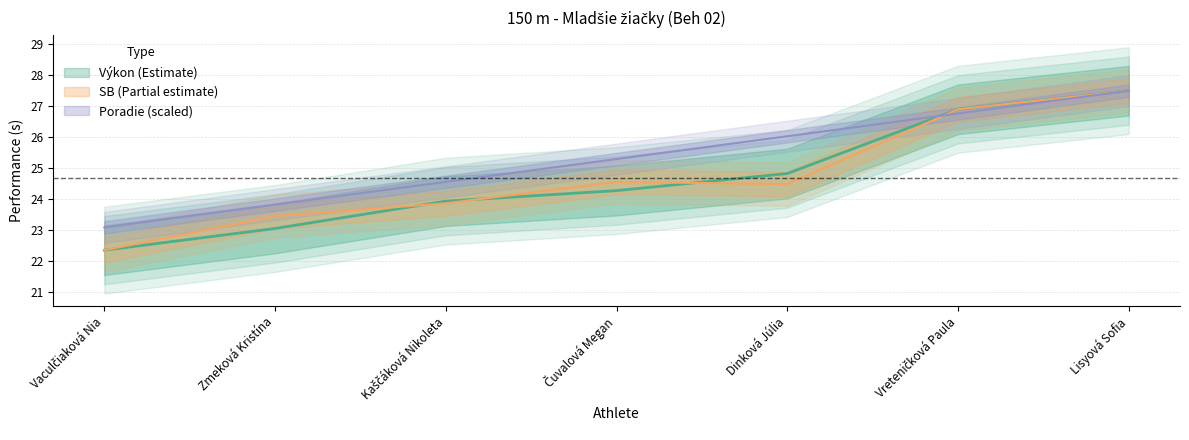

How many categories are shown in the chart?

7